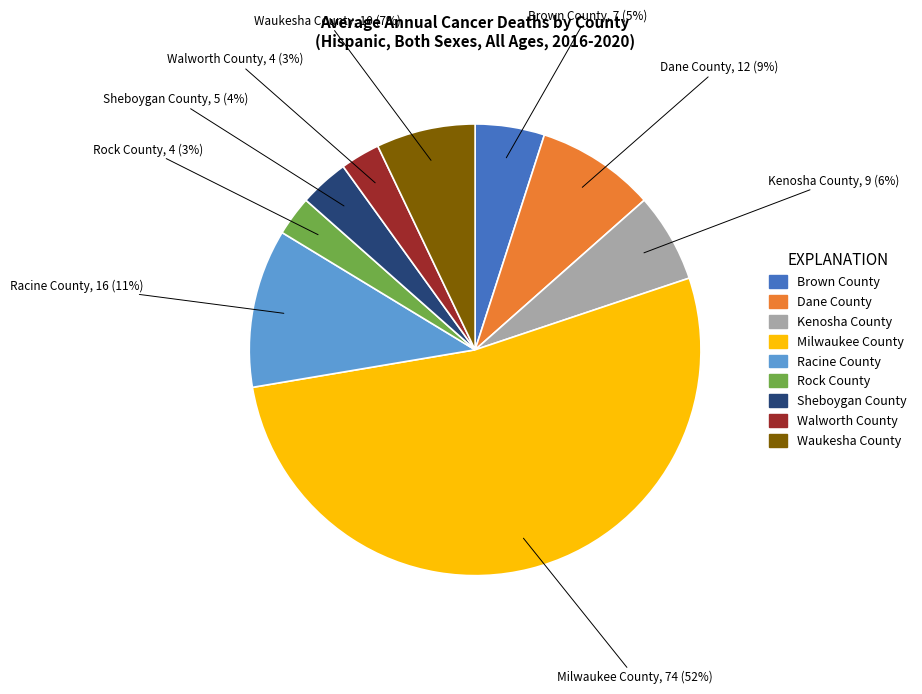

Do Milwaukee County and Sheboygan County together represent more than half of the pie?

Yes